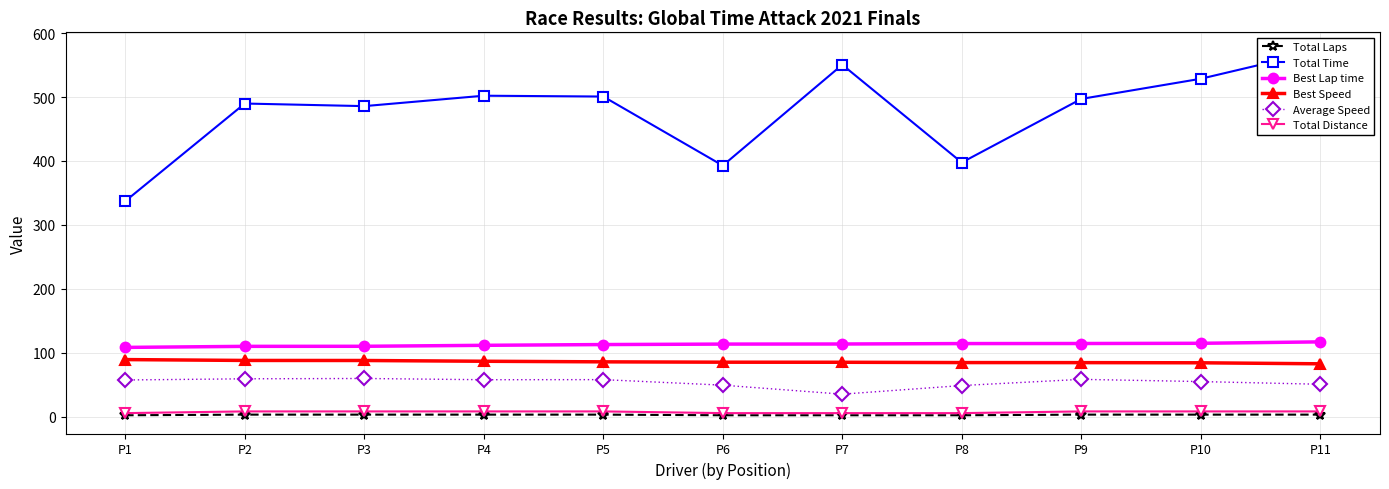

Is it true that Average Speed equals 49.1 at P6?

True